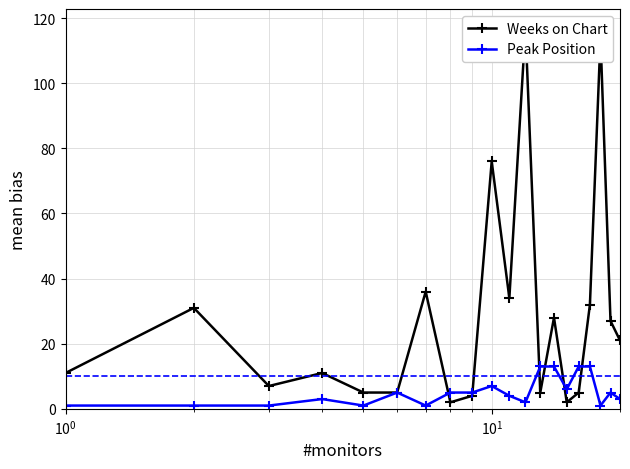

How many intersections are there between Peak Position and Weeks on Chart?

6